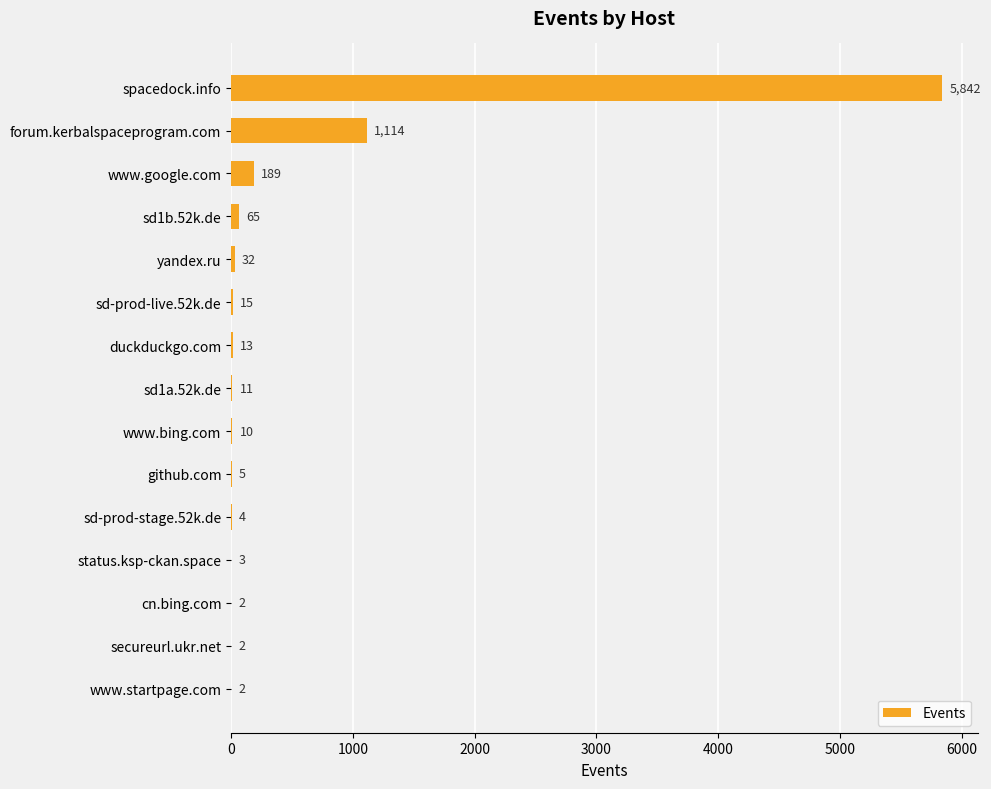

Is it true that the value at cn.bing.com is 2?

True